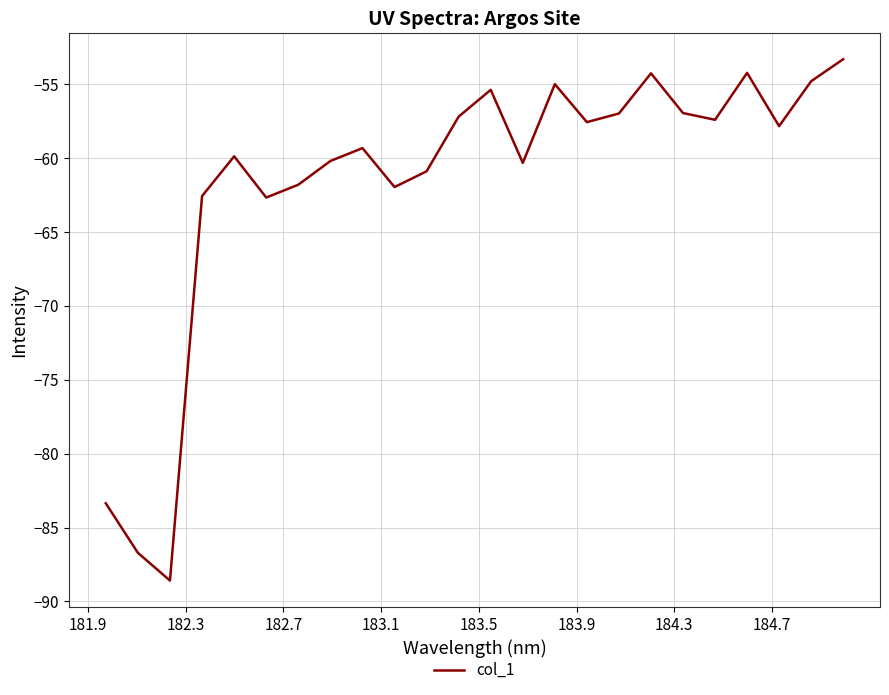

What is the maximum value shown in the chart?

-53.3